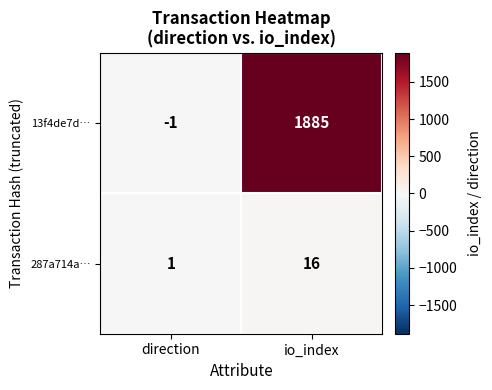

Count the number of categories in the chart.

2